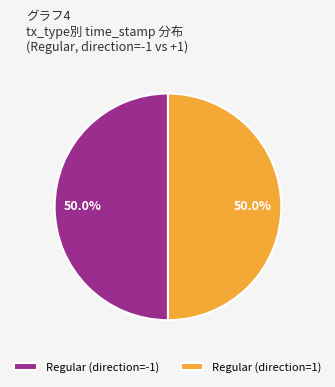

Approximately how many times larger is the value at Regular (direction=1) compared to Regular (direction=-1)?

1.0